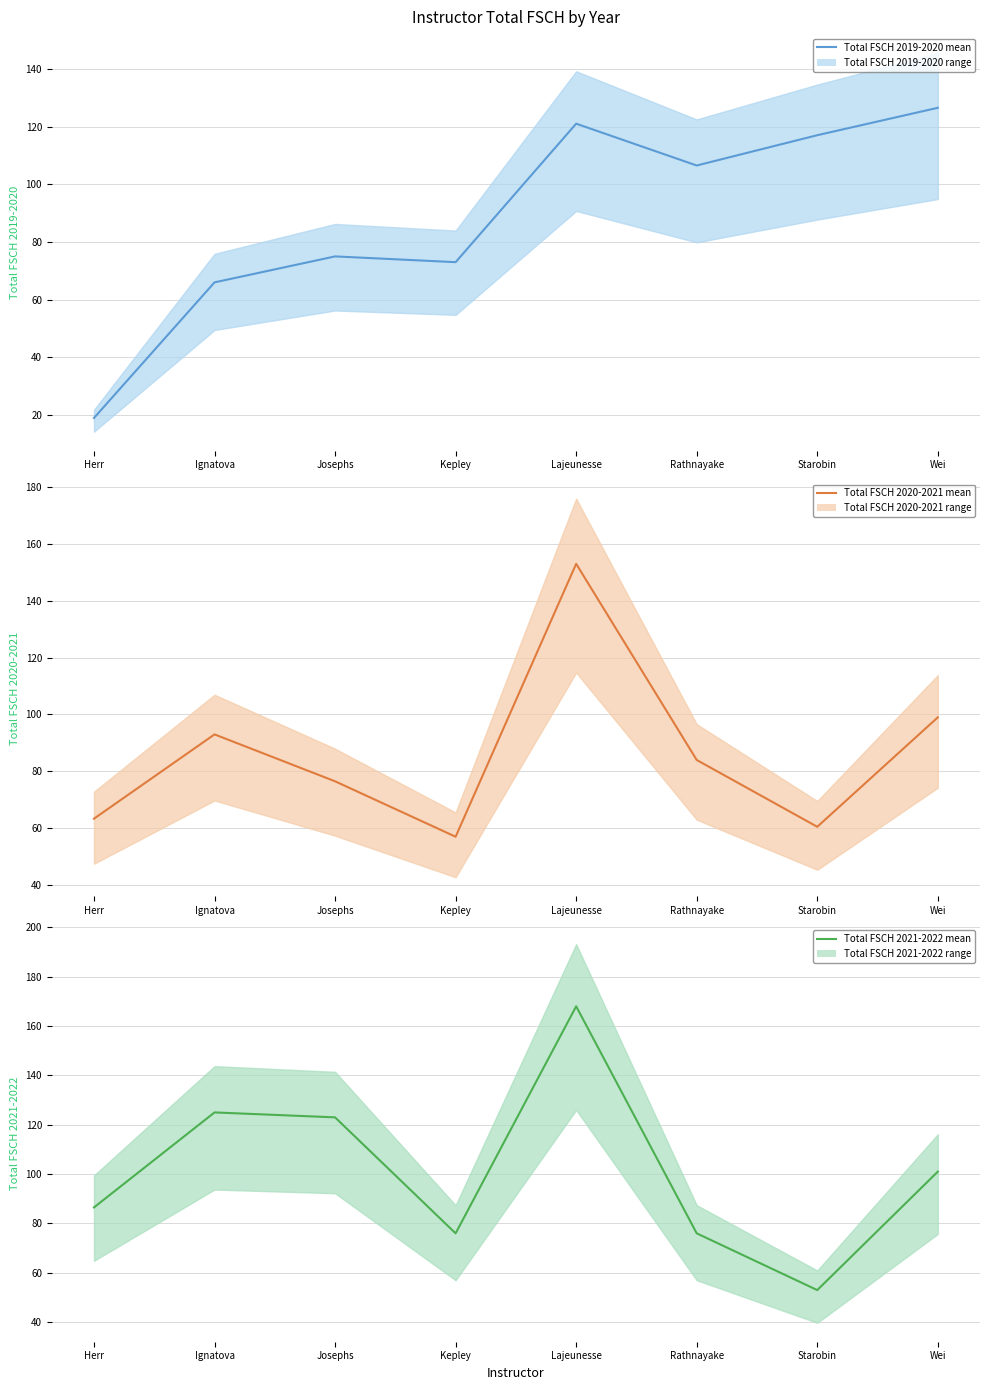

What is the maximum value for Total FSCH 2020-2021 mean?

153.0